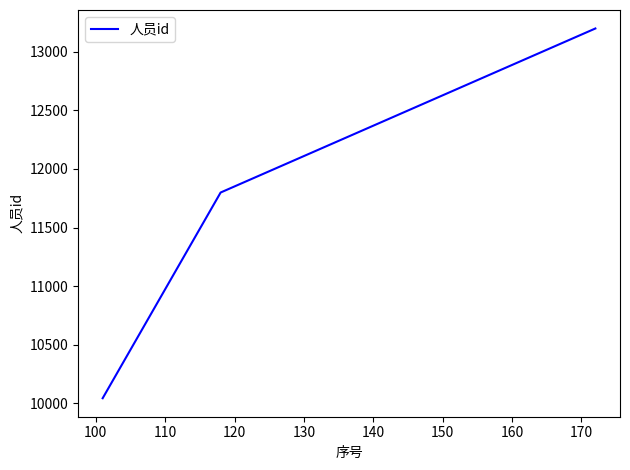

What is the minimum value shown in the chart?

10043